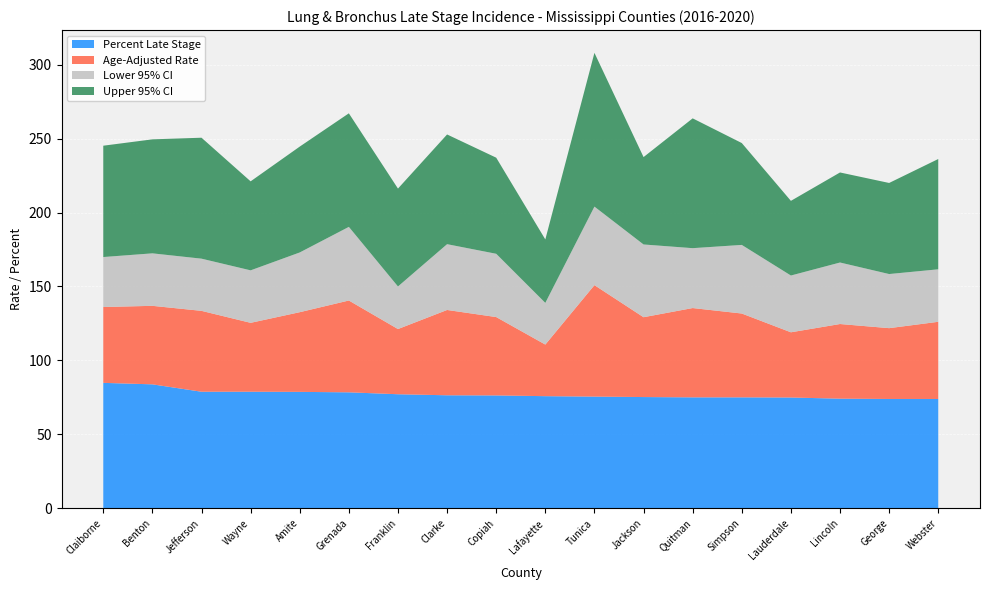

Reading left to right, transcribe all the data shown in this chart.

Percent Late Stage: 84.8	83.8	78.8	78.8	78.7	78.4	77.1	76.4	76.3	75.8	75.5	75.2	75.0	75.0	74.9	74.1	73.9	73.9
Age-Adjusted Rate: 51.3	53.1	54.7	46.6	53.9	62.1	44.1	57.7	53.0	34.9	75.4	54.0	60.4	56.7	44.1	50.5	47.9	52.2
Lower 95% CI: 33.8	35.5	35.3	35.5	40.4	49.8	28.8	44.5	42.8	28.2	53.1	49.2	40.5	46.4	38.4	41.6	36.6	35.5
Upper 95% CI: 75.3	77.1	81.8	60.2	71.6	76.8	66.2	74.2	65.0	42.9	104.0	59.1	87.8	68.9	50.5	60.9	61.6	74.6